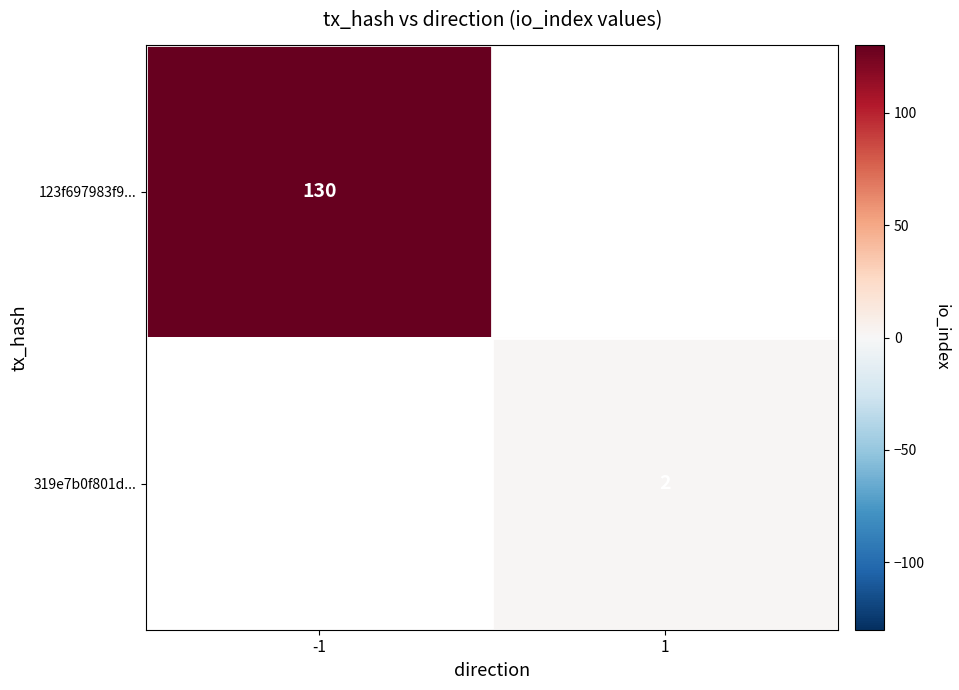

The 123f697983f9... series shows 130 at -1. True or false?

True